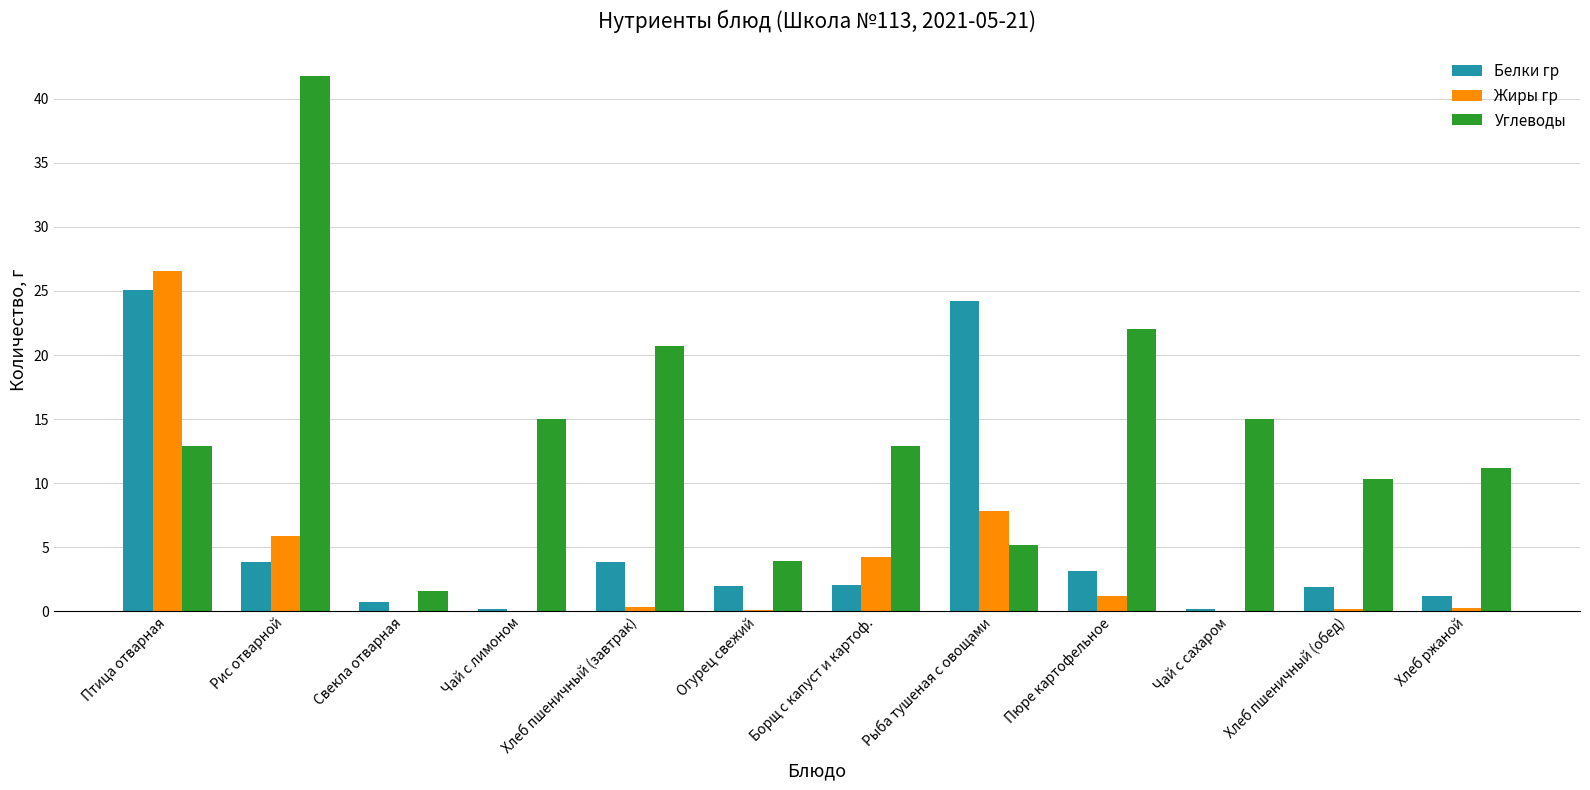

The Углеводы series shows 10.3 at Хлеб пшеничный (обед). True or false?

True